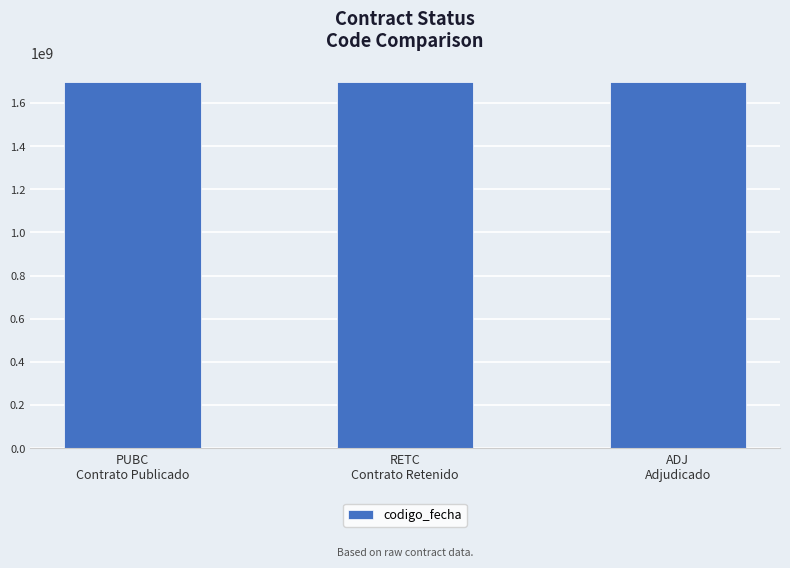

Approximately how many times larger is the value at PUBC
Contrato Publicado compared to RETC
Contrato Retenido?

1.0